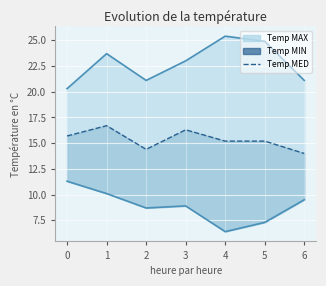

Reading left to right, extract all data points from this chart.

Temp MAX line: 20.3	23.7	21.1	23.0	25.4	24.9	21.1
Temp MIN: 11.3	10.1	8.7	8.9	6.4	7.3	9.5
Temp MED: 15.7	16.7	14.4	16.3	15.2	15.2	14.0